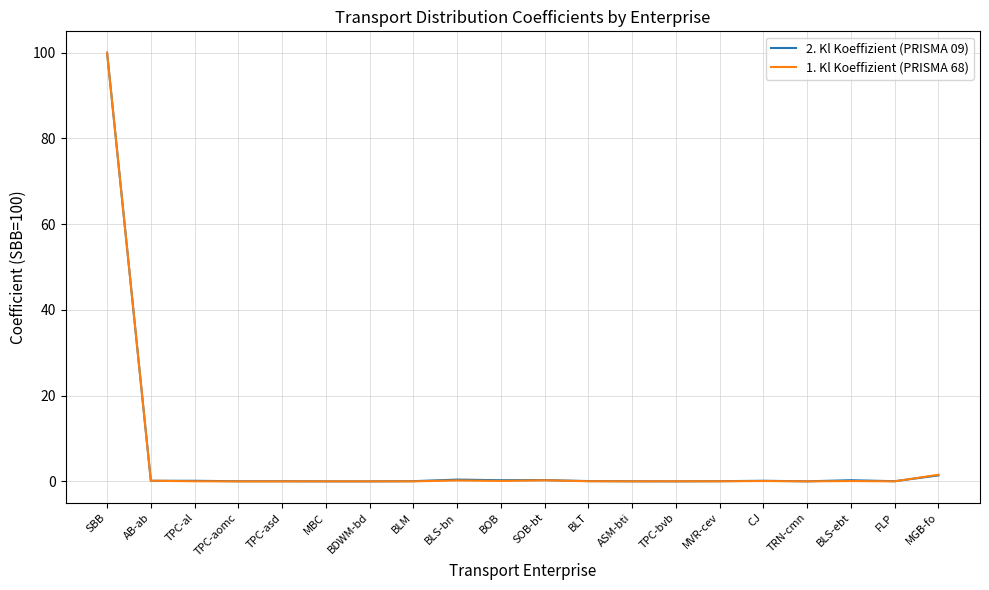

What is the highest value of the 2. Kl Koeffizient (PRISMA 09) series?

100.0